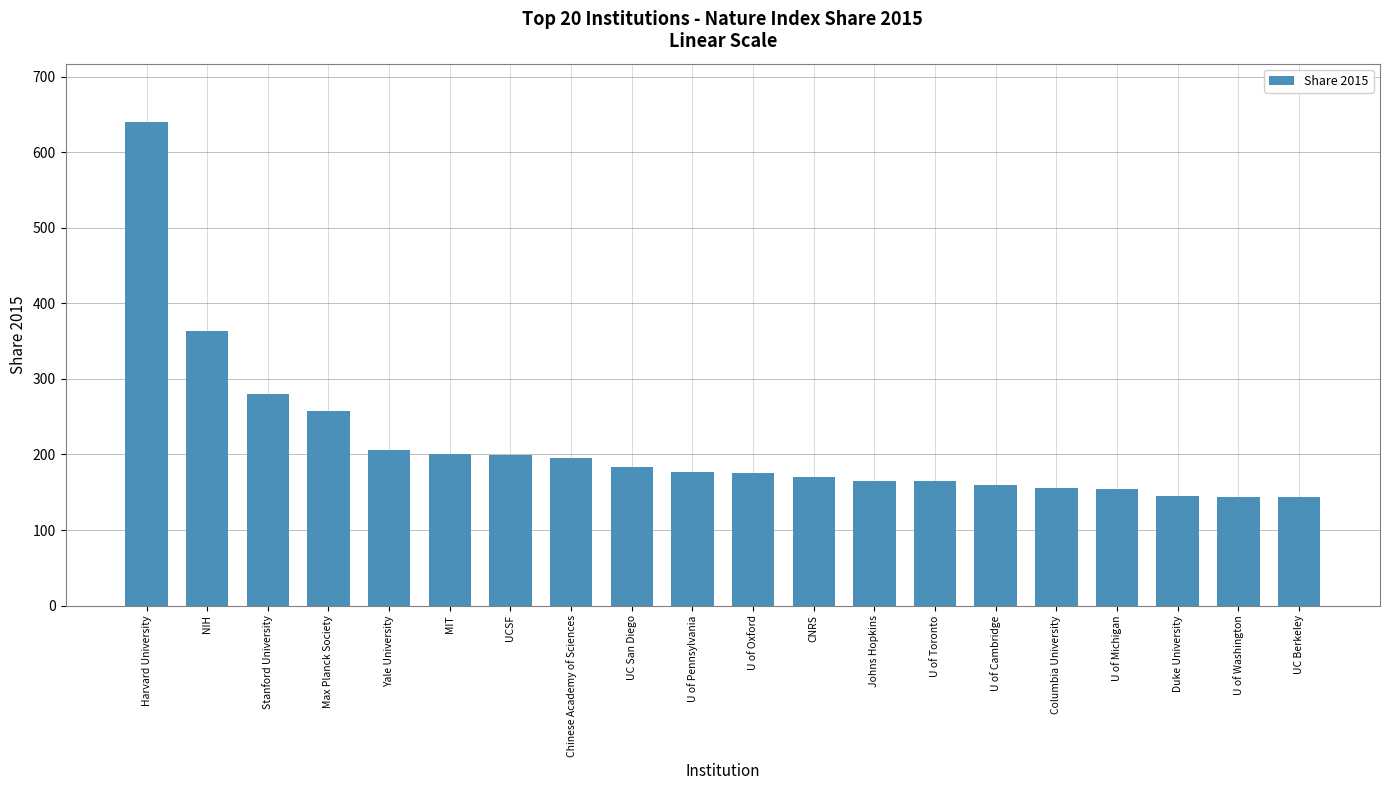

The chart shows a value of 100.6 at Duke University. True or false?

False